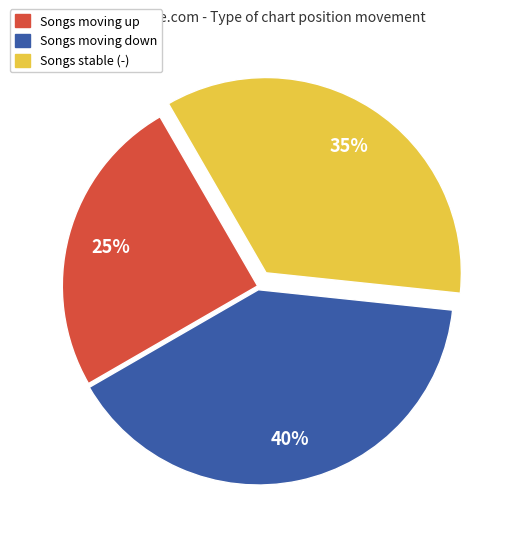

Combined, do Songs stable (-) and Songs moving down account for over 50%?

Yes